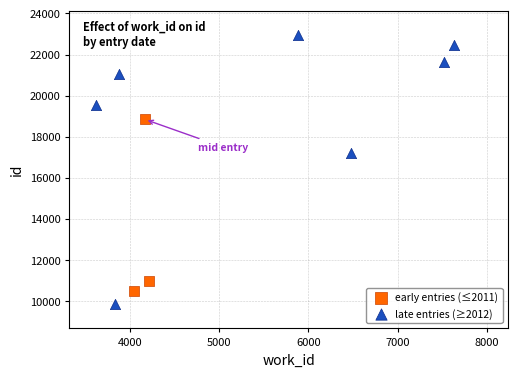

Which series contains the lowest Y value?

late entries (≥2012)